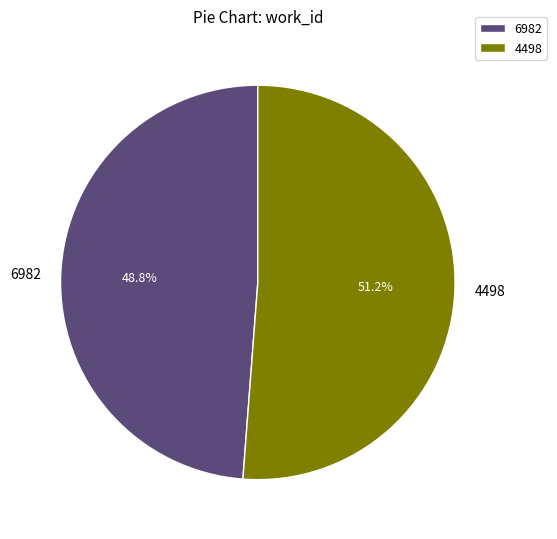

What portion of the pie excludes 6982?

51.2%